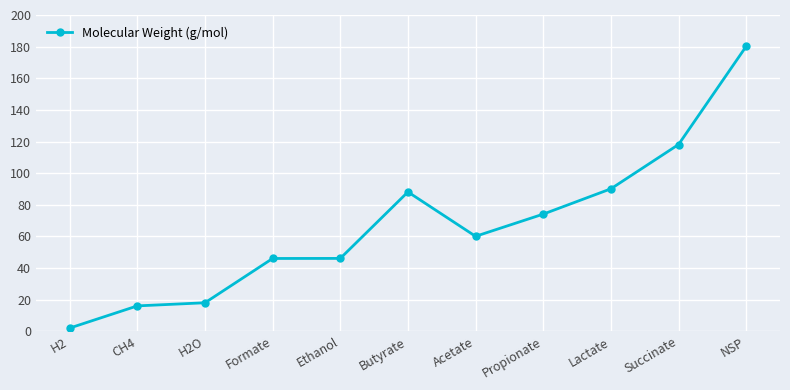

Approximately how many times larger is the value at Succinate compared to Ethanol?

2.6